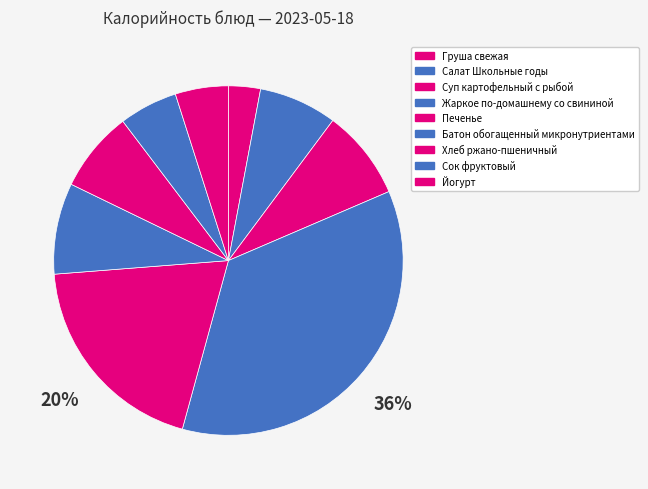

To the nearest percent, what portion does Батон обогащенный микронутриентами represent?

8%